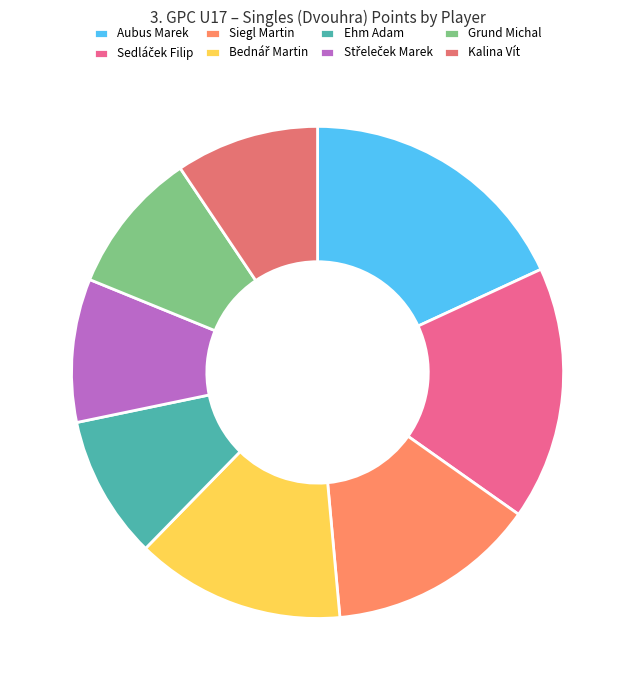

Is Kalina Vít the majority of the pie?

No